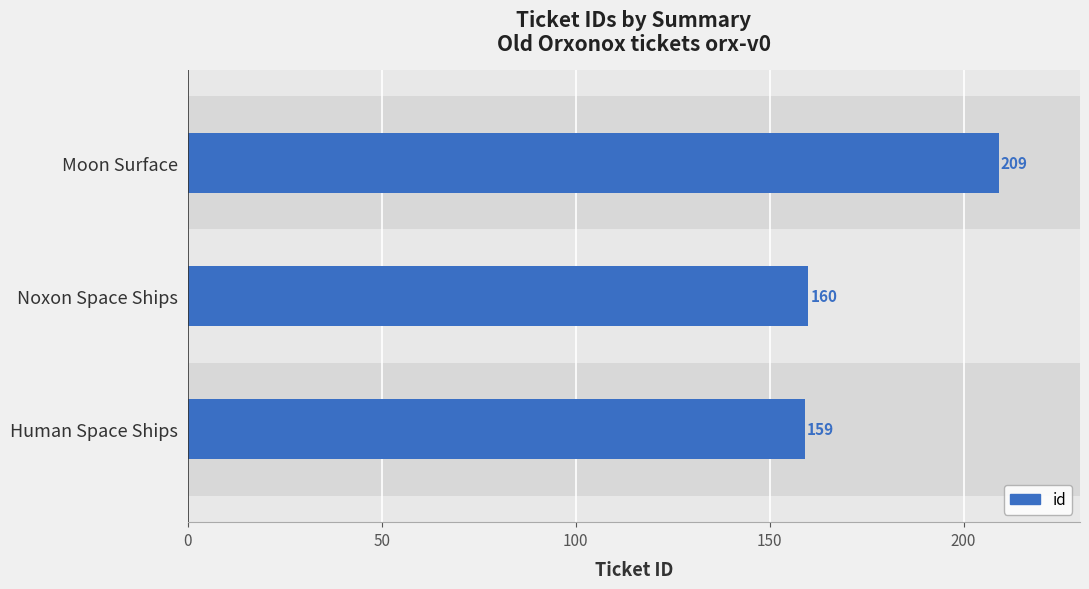

Reading left to right, extract all data points from this chart.

159	160	209